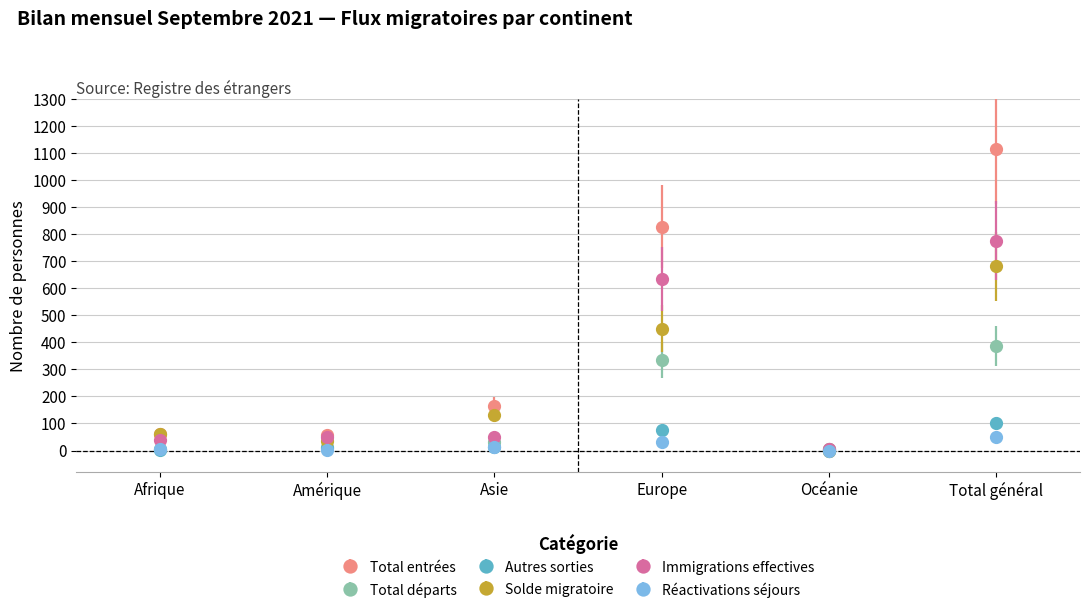

How many lines are shown in the chart?

6